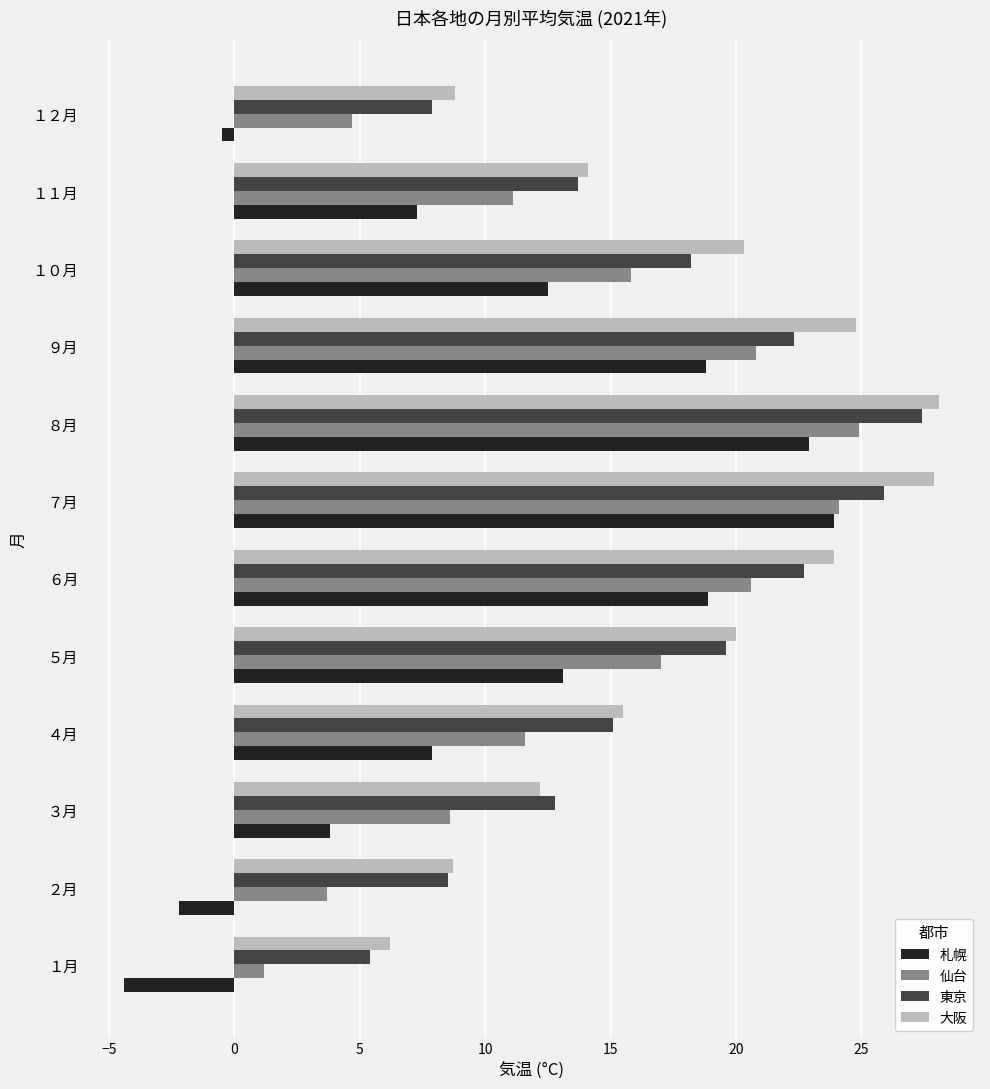

At how many categories does at least one series exceed 26?

2